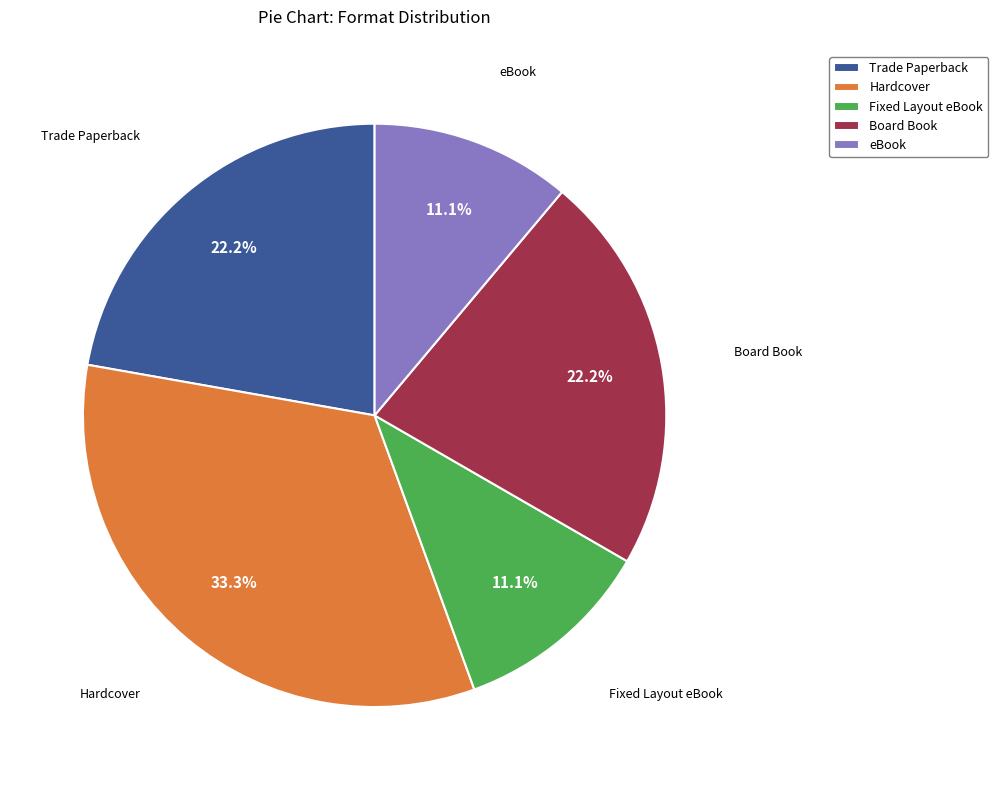

To the nearest percent, what is the average slice percentage?

20%